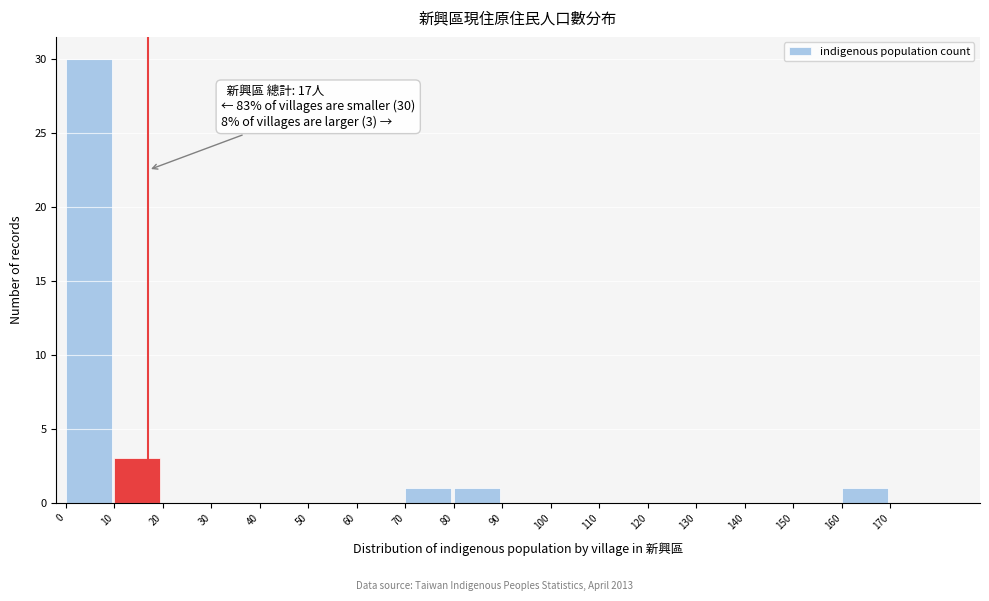

Which range on the x-axis has the tallest bar?

0 to 10